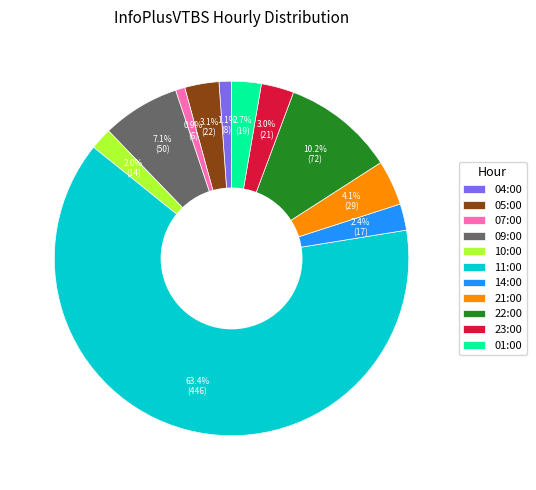

To the nearest percent, what is the difference between the largest and smallest slice percentages?

62%